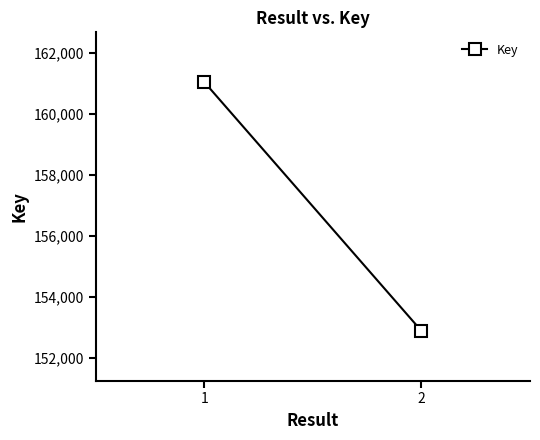

Does the chart have visible grid lines?

No